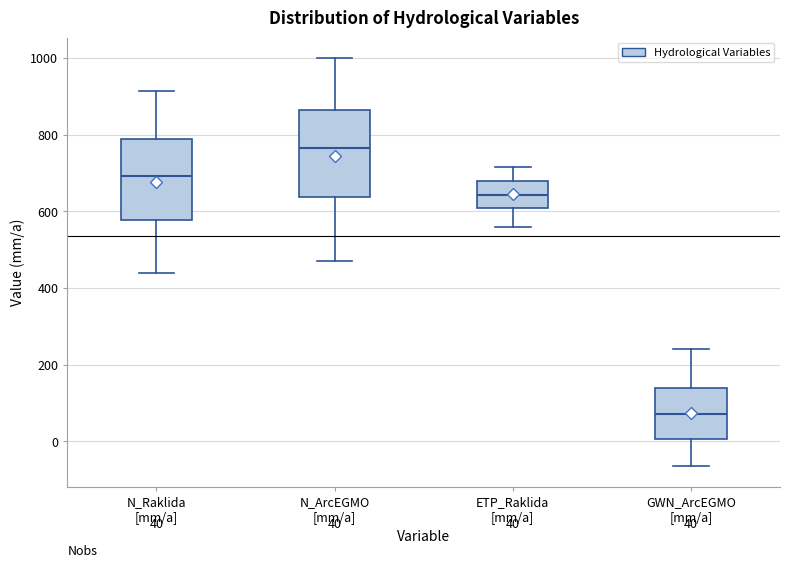

Which box has the highest median line?

N_ArcEGMO [mm/a]